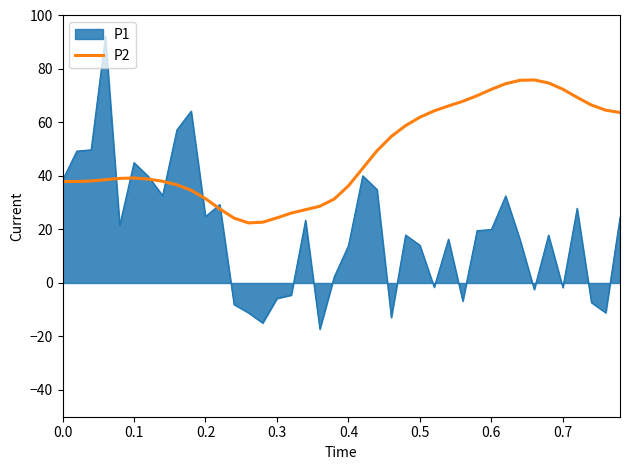

Which series has the largest range (max minus min)?

P1